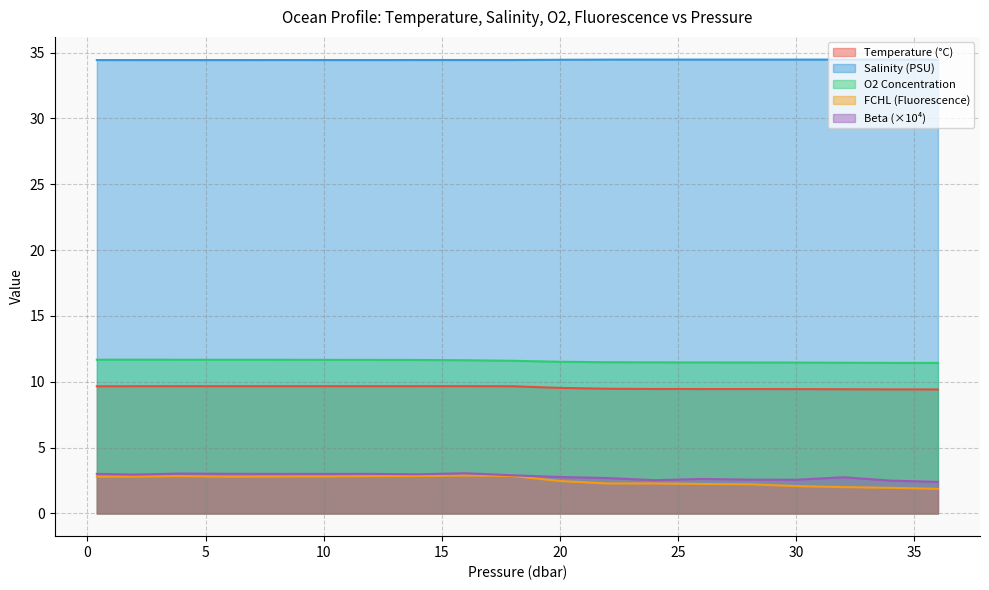

The value of fchl at 10.0 is 2.8. True or false?

True